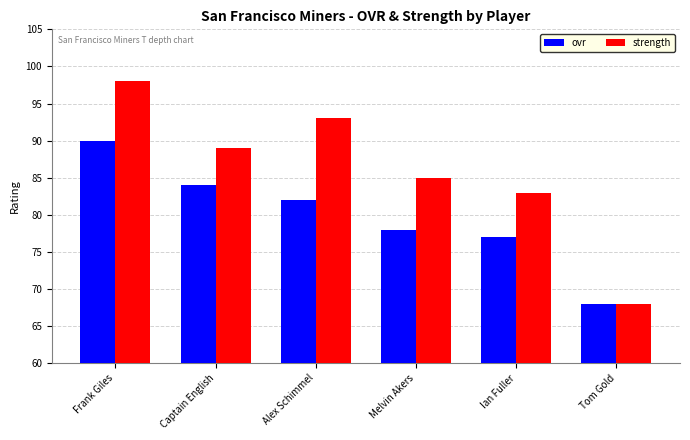

What is the sum of all ovr values?

479